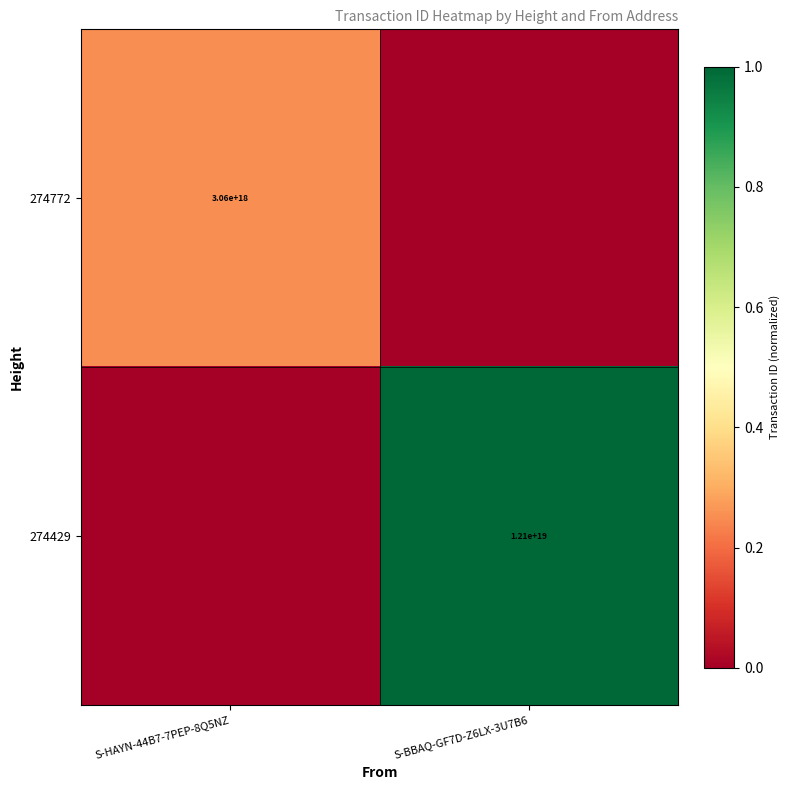

Is it true that 274429 equals 17847985828584984576 at S-BBAQ-GF7D-Z6LX-3U7B6?

False